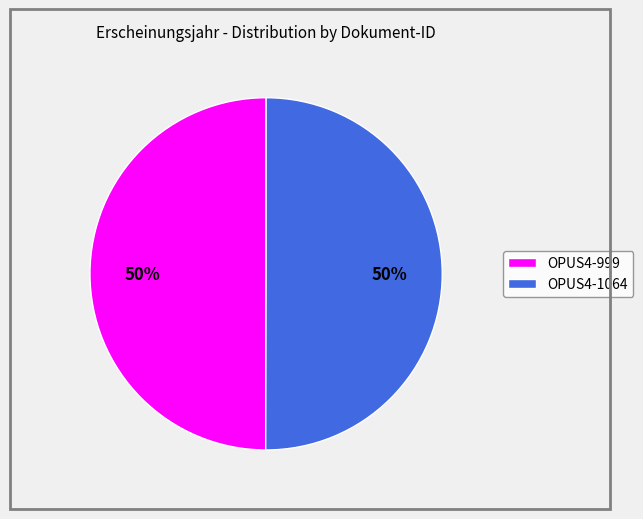

What percentage is the OPUS4-1064 slice, to the nearest percent?

50%